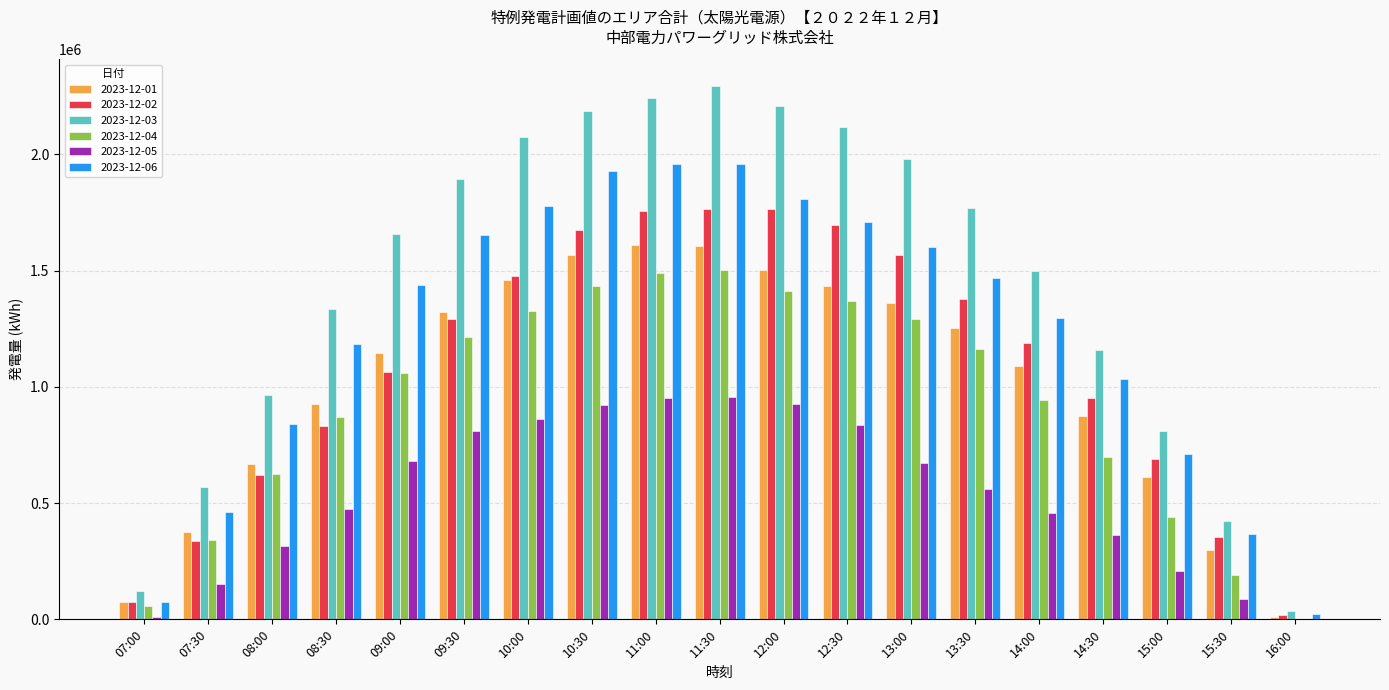

The value of 2023-12-02 at 13:00 is 1567678. True or false?

True